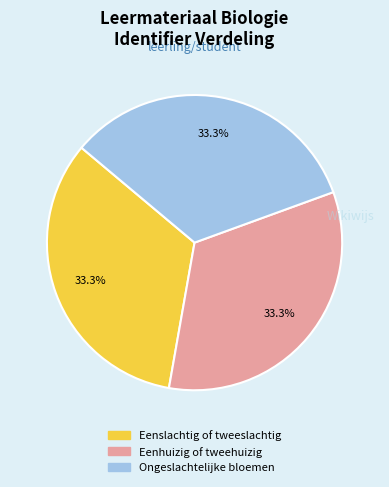

Approximately how many times larger is the value at Ongeslachtelijke bloemen compared to Eenhuizig of tweehuizig?

1.0